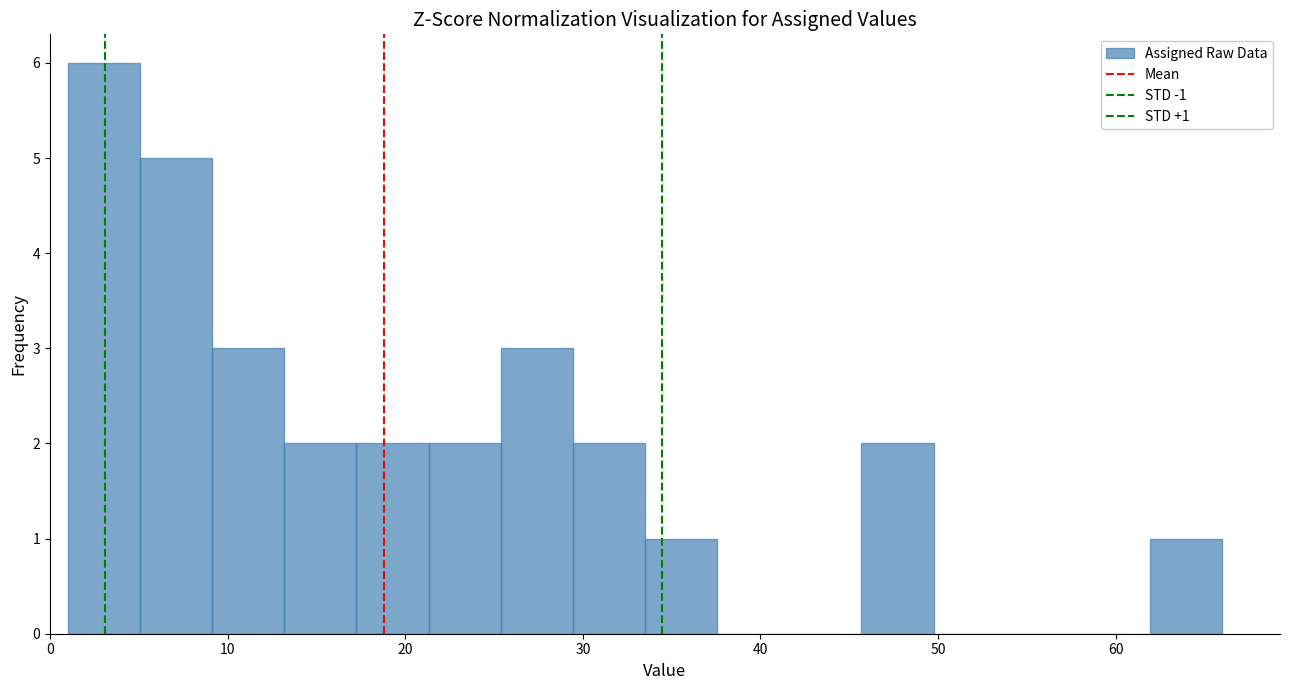

Which range on the x-axis has the tallest bar?

1 to 5